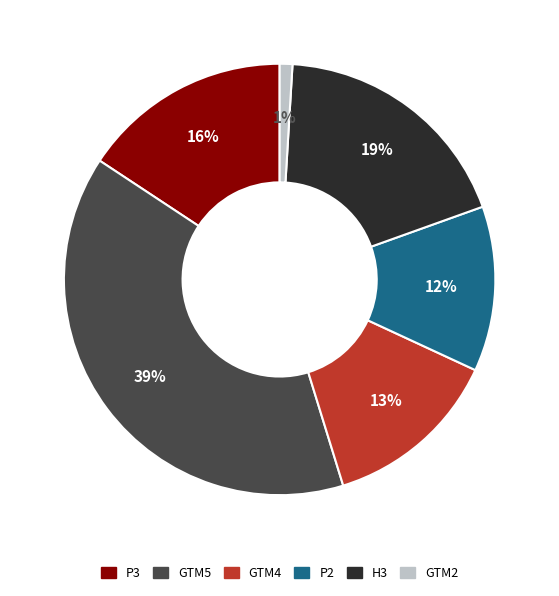

Is the sum of GTM5 and GTM2 greater than half?

No